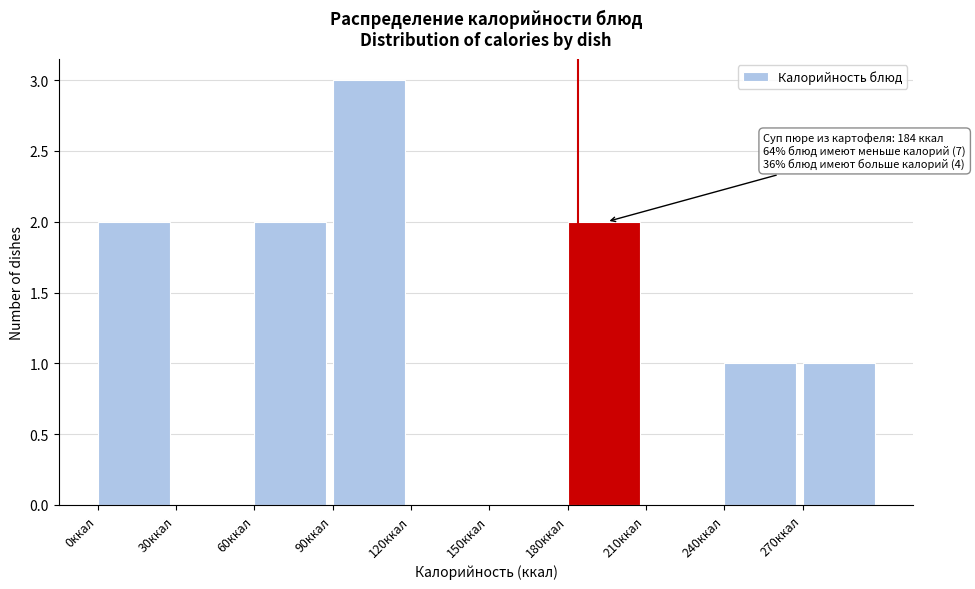

Which range on the x-axis has the tallest bar?

90 to 120